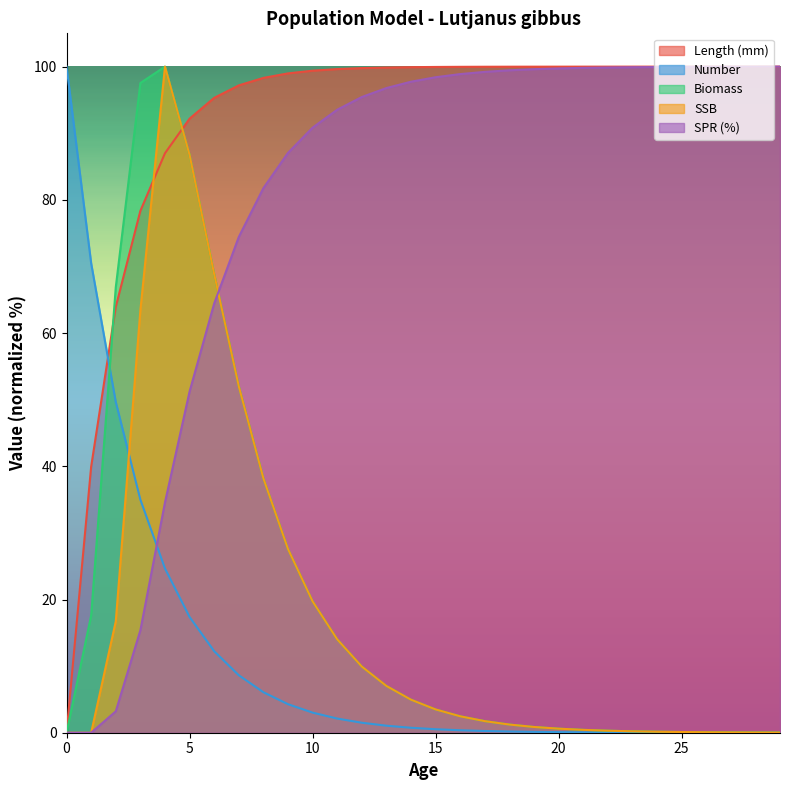

The Number series shows 2.7 at 9. True or false?

False